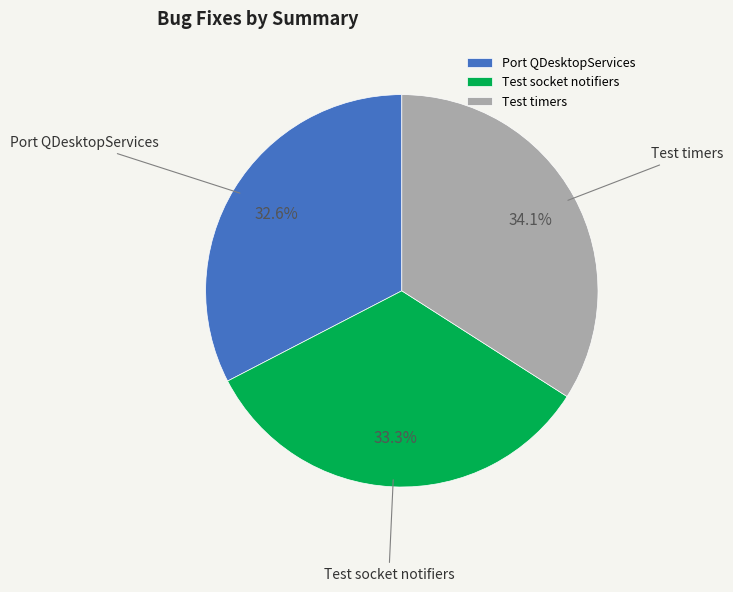

Does Test socket notifiers represent more than half of the total?

No